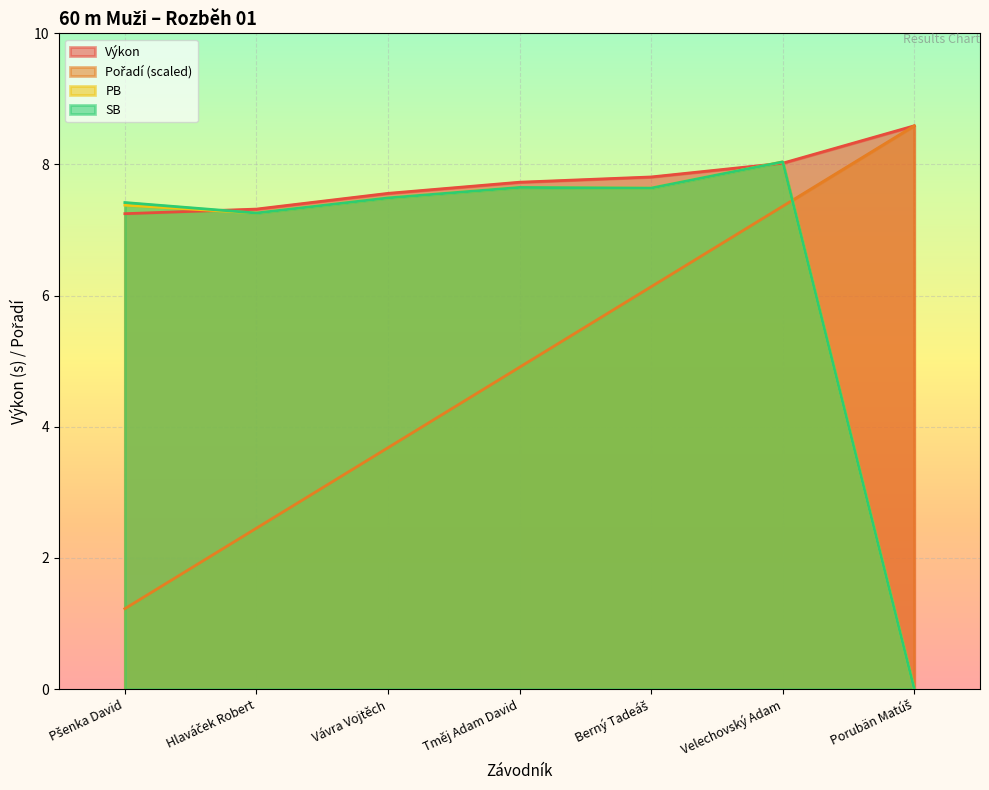

Reading left to right, what are all the values shown in this chart?

Pořadí: 1.2	2.5	3.7	4.9	6.1	7.4	8.6
Výkon: 7.2	7.3	7.6	7.7	7.8	8.0	8.6
PB: 7.4	7.3	7.5	7.7	7.6	8.0	0.0
SB: 7.4	7.3	7.5	7.7	7.6	8.0	0.0